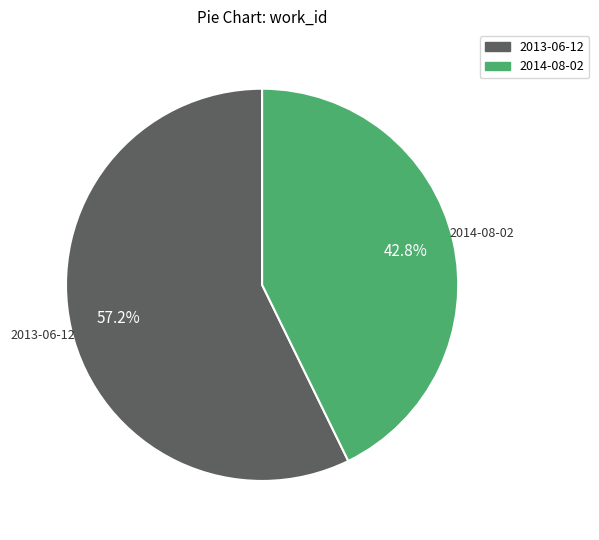

Is there any slice that represents more than half of the pie?

Yes